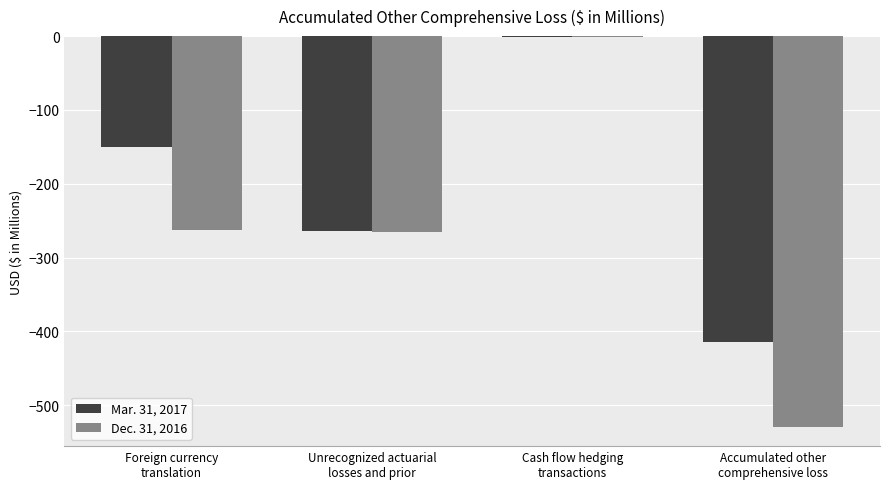

What is the sum of all Dec. 31, 2016 values?

-1057.8